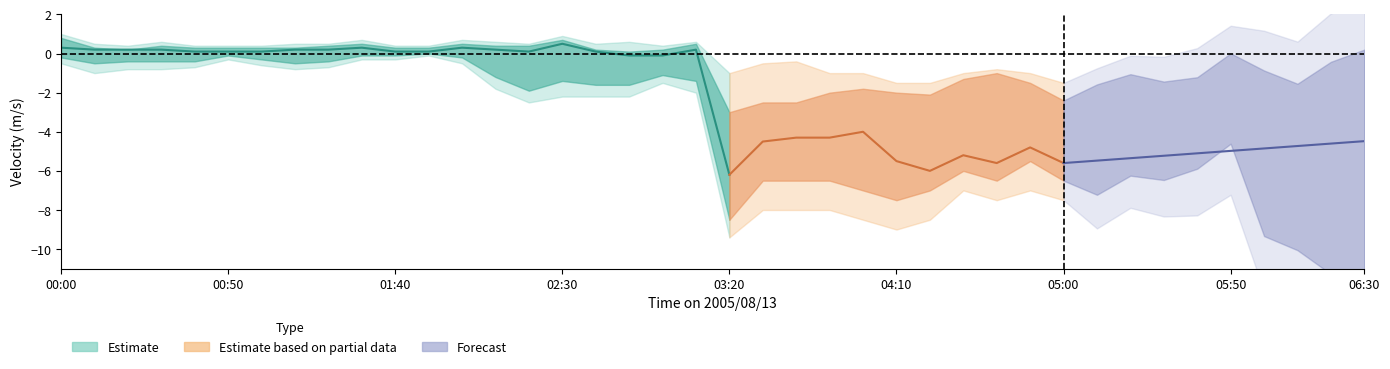

True or false: upper_estimate has a value of -2.1 at 33.

True